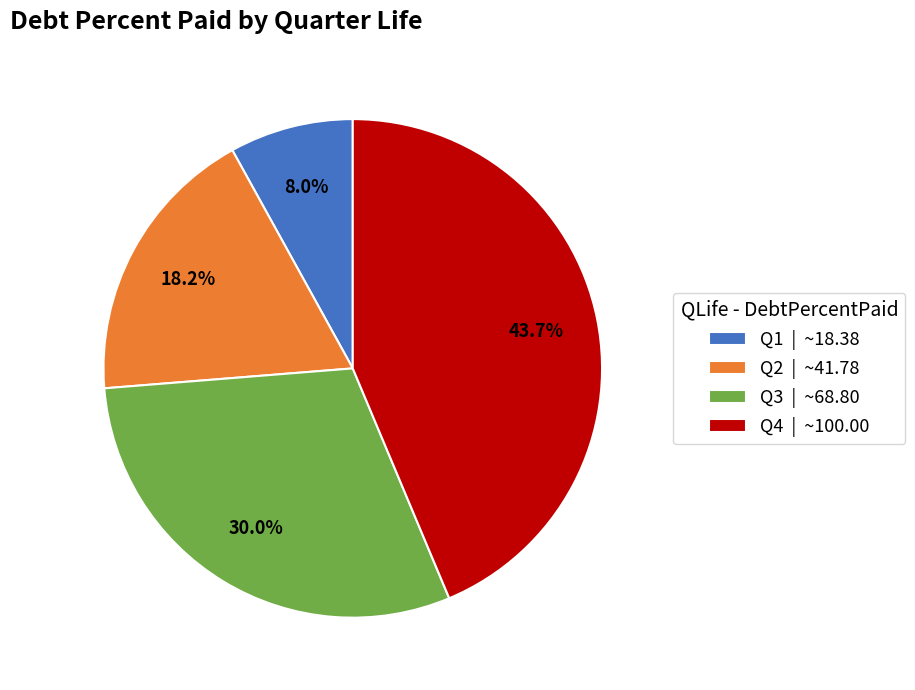

Which category has the biggest portion of the pie?

Q4